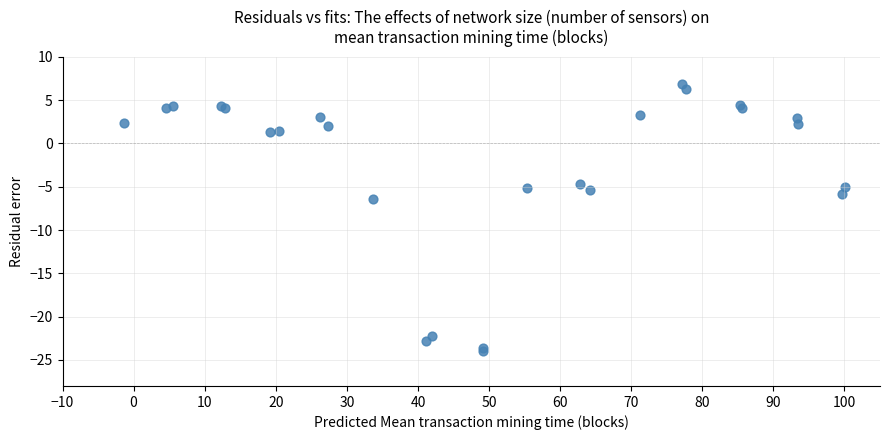

What Y value in the scatter plot is closest to -8?

-6.4